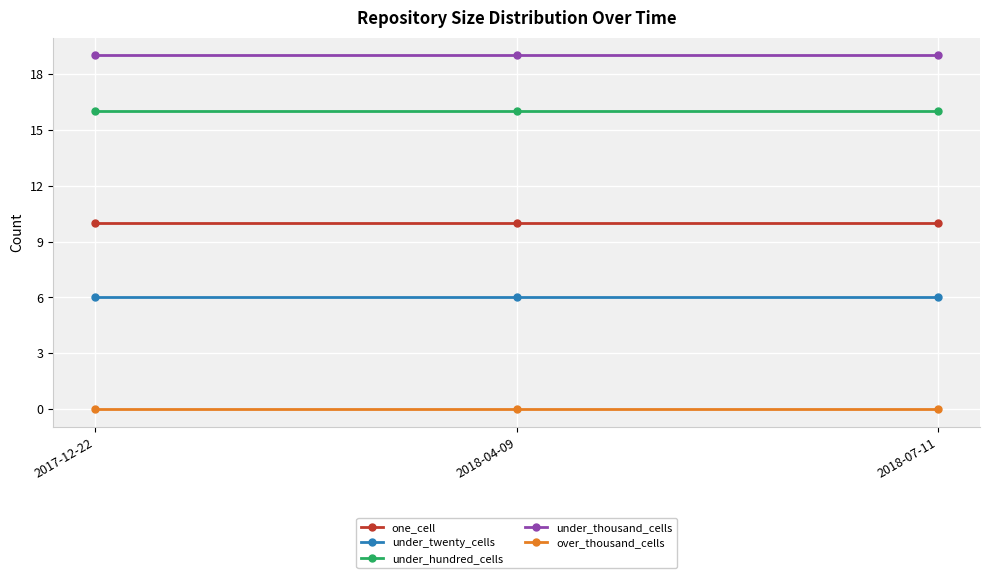

What is the difference between the highest and lowest values at 2017-12-22?

19